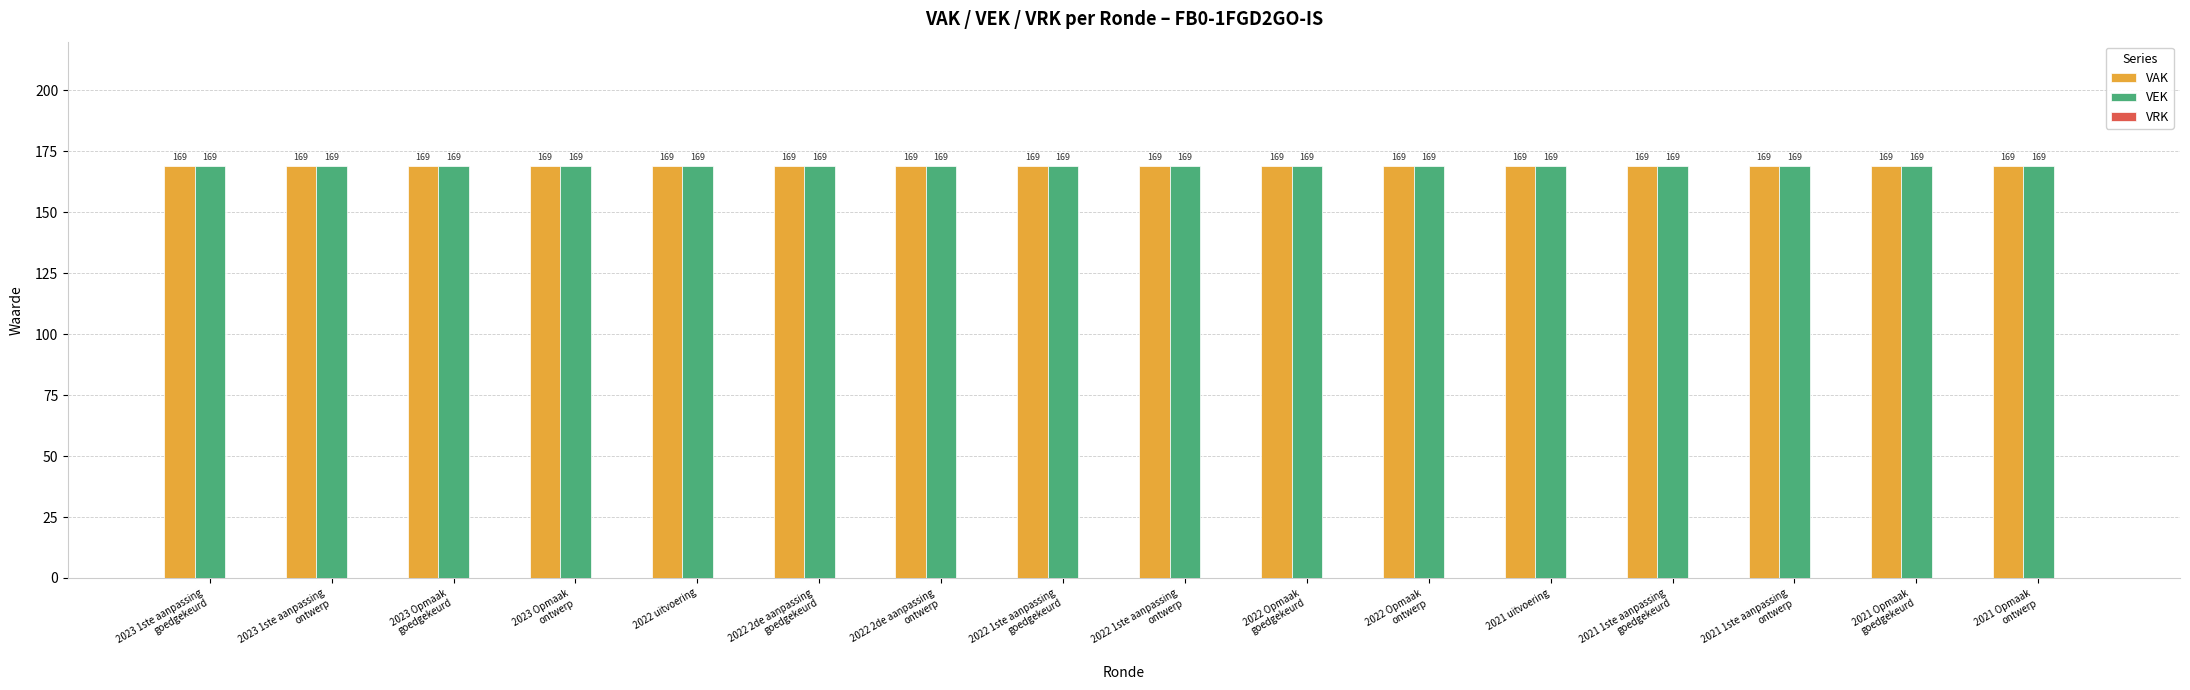

Read the VAK value at 2023 Opmaak
goedgekeurd.

169